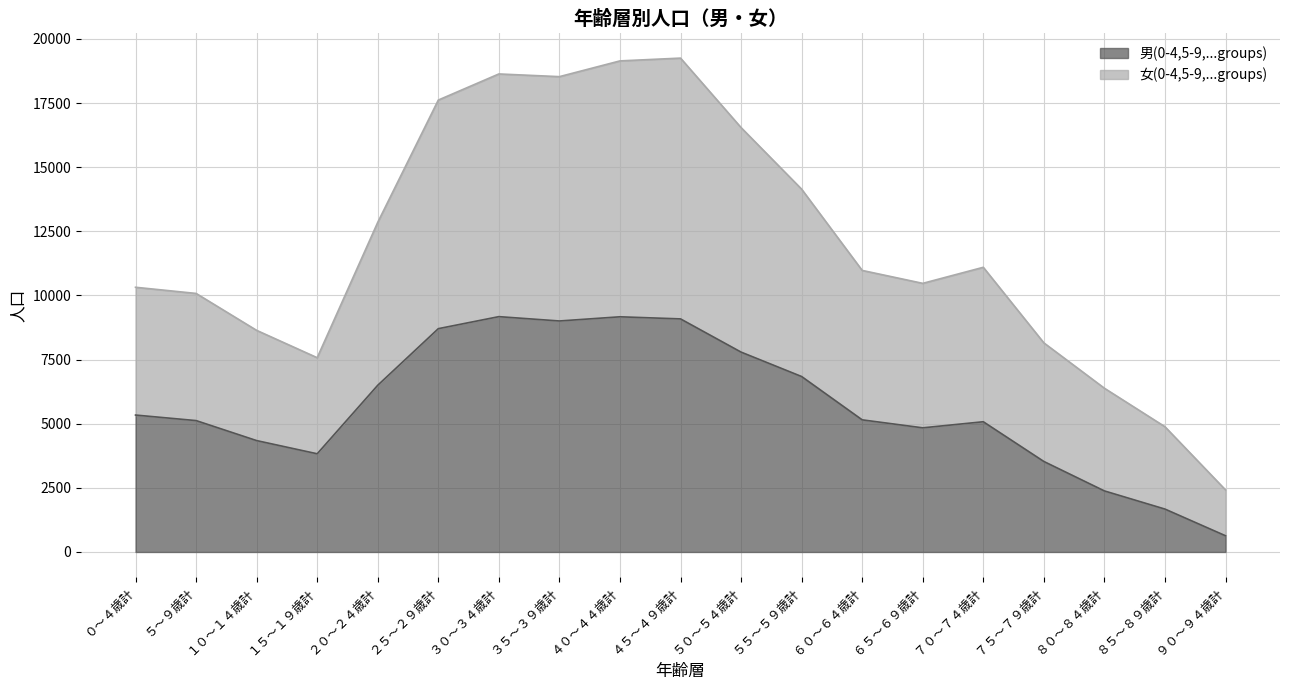

Which category has the lowest value in the 女(0-4,5-9,...groups) series?

９０～９４歳計